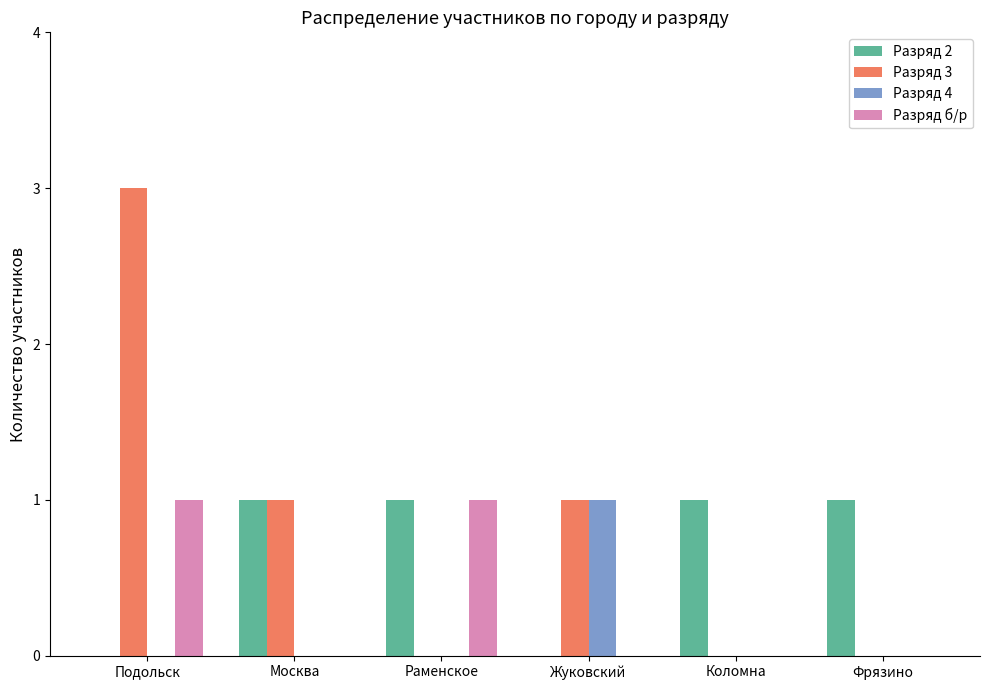

The Разряд 2 series shows 1 at Коломна. True or false?

True